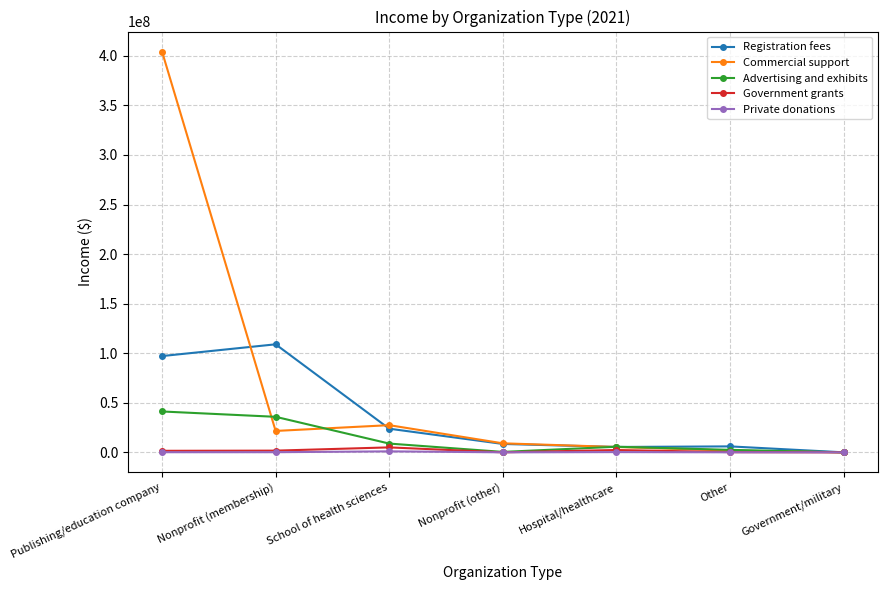

True or false: Advertising and exhibits has a value of 23359949.9 at Government/military.

False